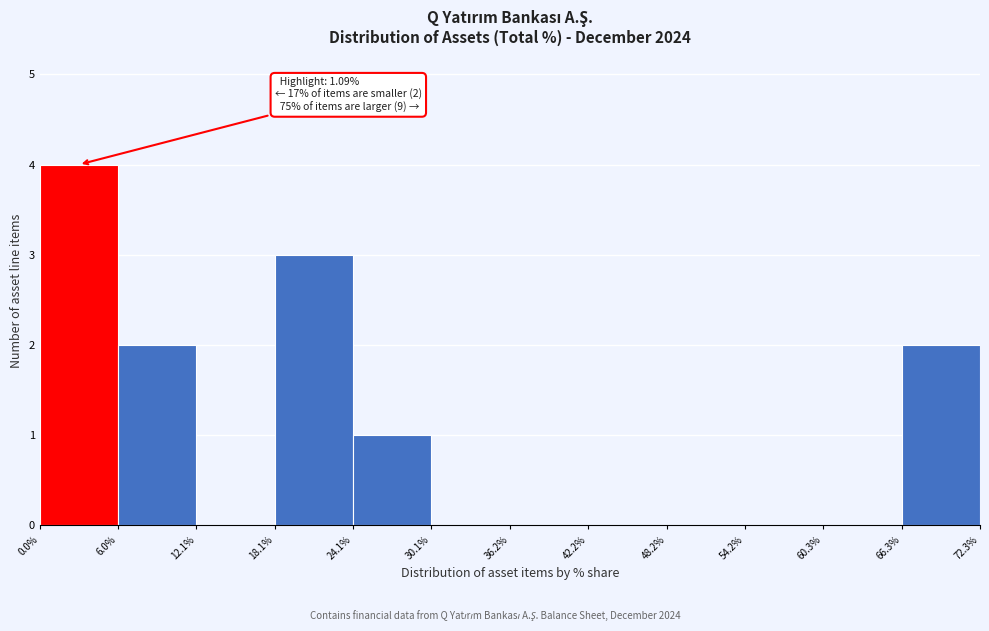

Which range on the x-axis has the tallest bar?

0.0% to 6.0%